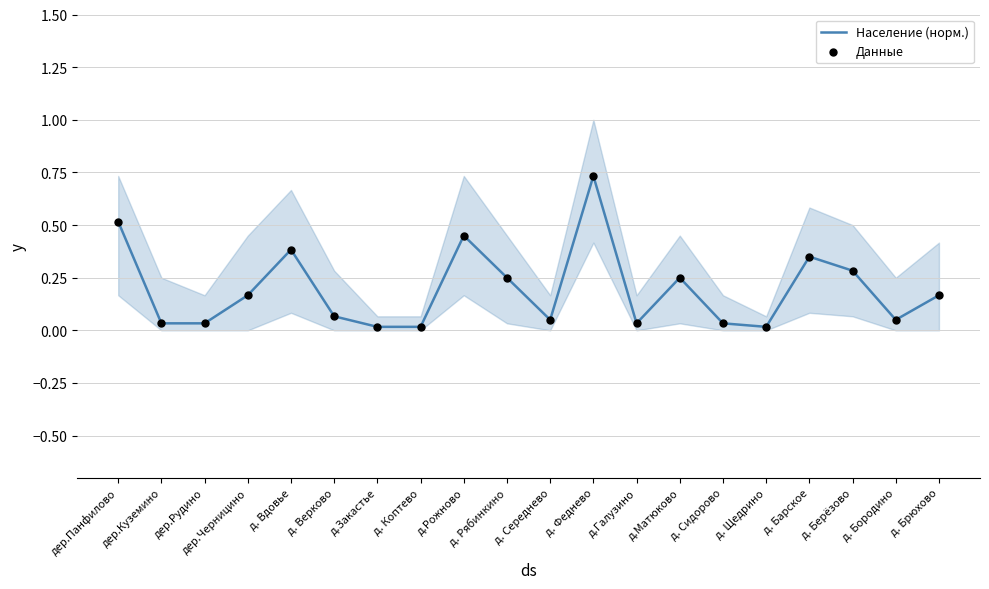

Is the value of Население (норм.) at д.Рожново greater than the value of Данные at д. Коптево?

Yes